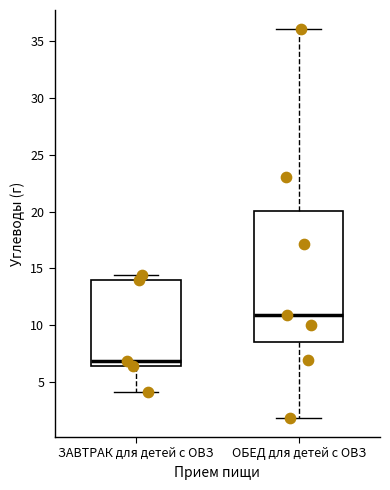

Which box has the lowest median line?

ЗАВТРАК для детей с ОВЗ